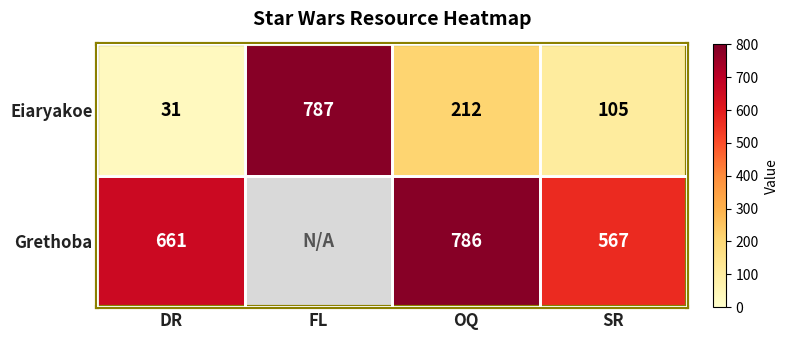

Is it true that Eiaryakoe equals 14.8 at DR?

False